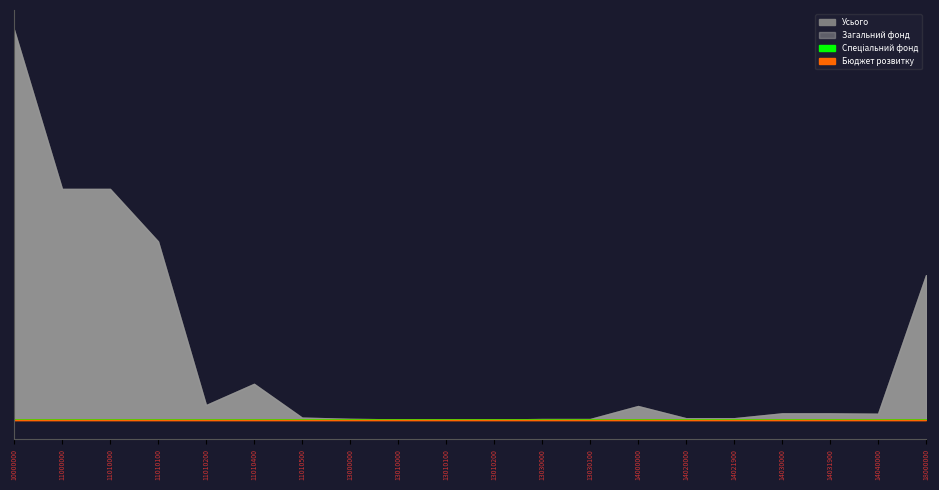

True or false: Спеціальний фонд and Усього cross at least once.

False